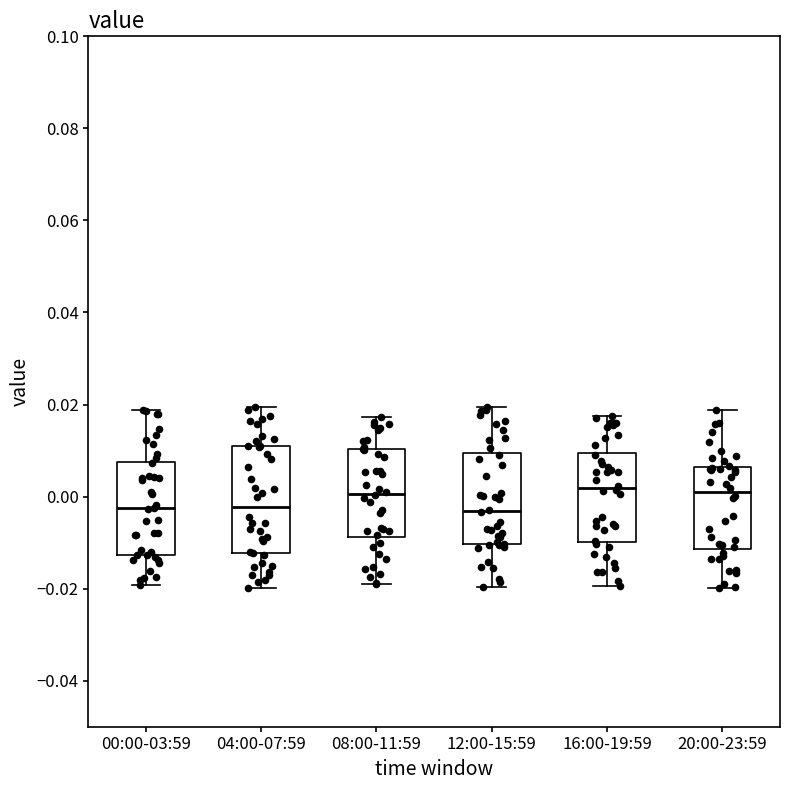

Which box is the tallest, from its lower edge to its upper edge?

04:00-07:59